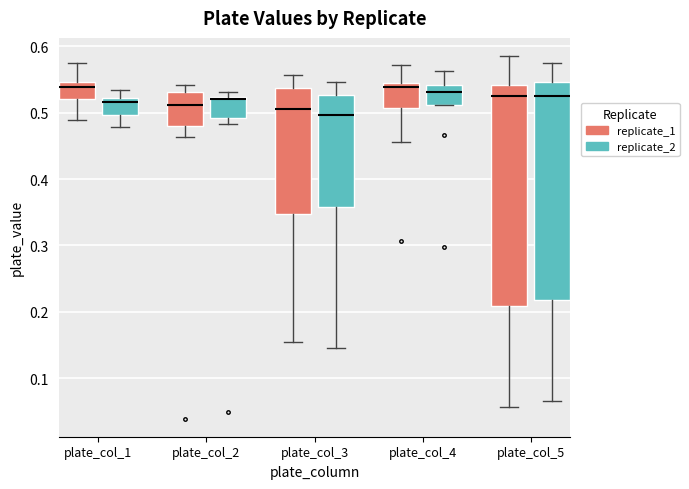

Reading left to right, read every box against the y-axis: the position of its median line, the range the box covers, and the ends of its whiskers. The values are not printed on the chart, so give them approximately, as read against the axis.

plate_col_1 (replicate_1): median 0.54, box 0.52 to 0.55, whiskers 0.49 to 0.57
plate_col_1 (replicate_2): median 0.52 (just below the box's upper edge), box 0.50 to 0.52, whiskers 0.48 to 0.53
plate_col_2 (replicate_1): median 0.51, box 0.48 to 0.53, whiskers 0.46 to 0.54
plate_col_2 (replicate_2): median 0.52 (just below the box's upper edge), box 0.49 to 0.52, whiskers 0.48 to 0.53
plate_col_3 (replicate_1): median 0.51, box 0.35 to 0.54, whiskers 0.16 to 0.56
plate_col_3 (replicate_2): median 0.50, box 0.36 to 0.53, whiskers 0.15 to 0.55
plate_col_4 (replicate_1): median 0.54 (just below the box's upper edge), box 0.51 to 0.54, whiskers 0.46 to 0.57
plate_col_4 (replicate_2): median 0.53, box 0.51 to 0.54, whiskers 0.51 to 0.56
plate_col_5 (replicate_1): median 0.53, box 0.21 to 0.54, whiskers 0.06 to 0.59
plate_col_5 (replicate_2): median 0.53, box 0.22 to 0.55, whiskers 0.07 to 0.58